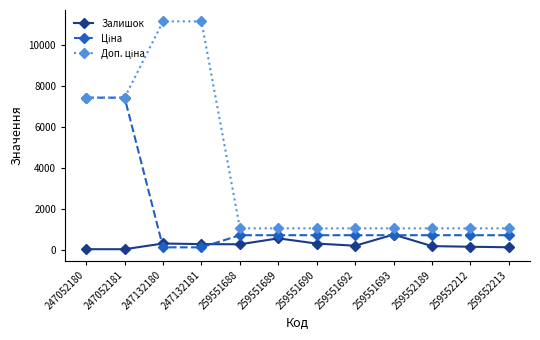

True or false: Залишок has a value of 300.0 at 247132180.

True